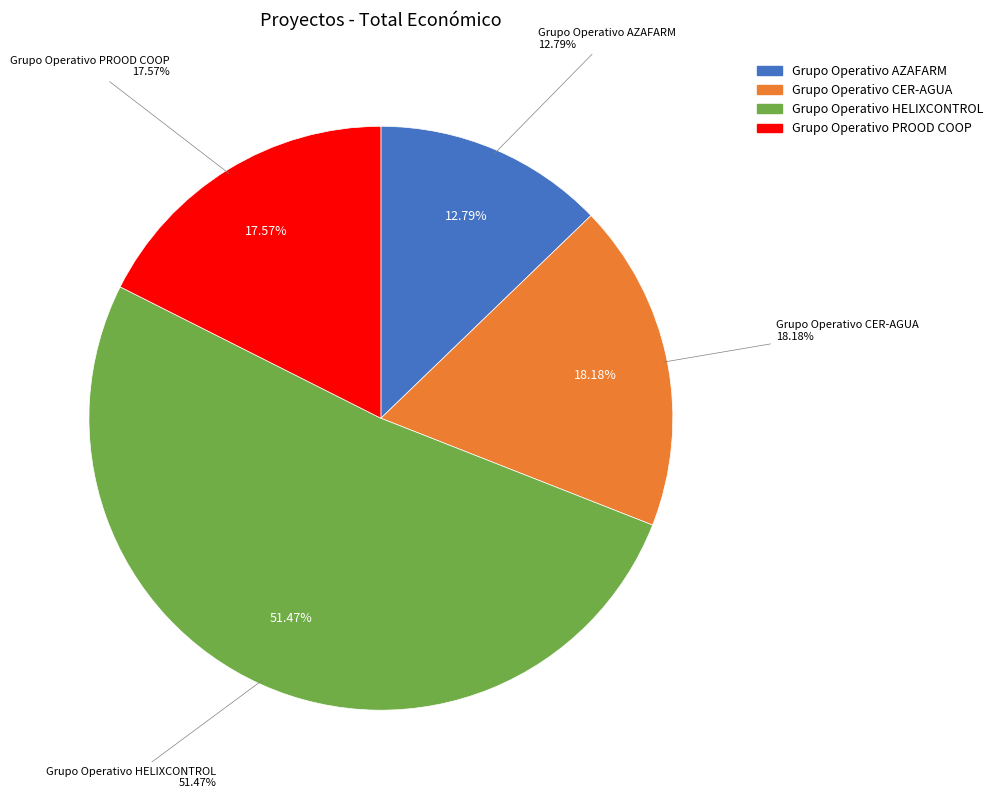

Count the number of slices in the pie.

4